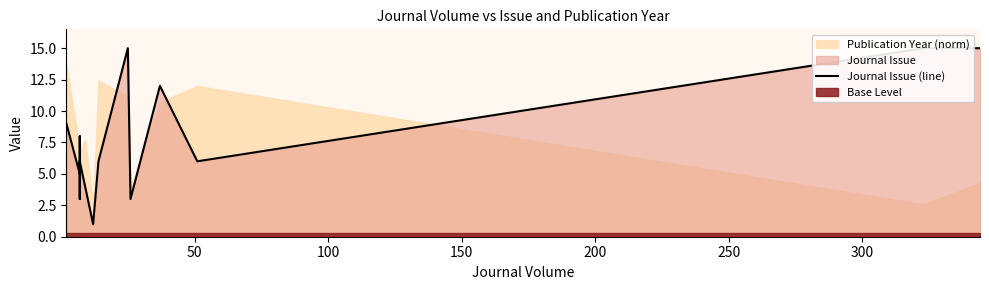

Reading left to right, what are all the values shown in this chart?

9	5	8	7	7	3	5	6	4	1	6	15	3	12	6	15	15